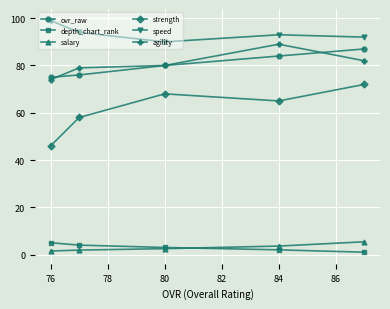

In speed, how many points are lower than both neighbors (excluding endpoints)?

1